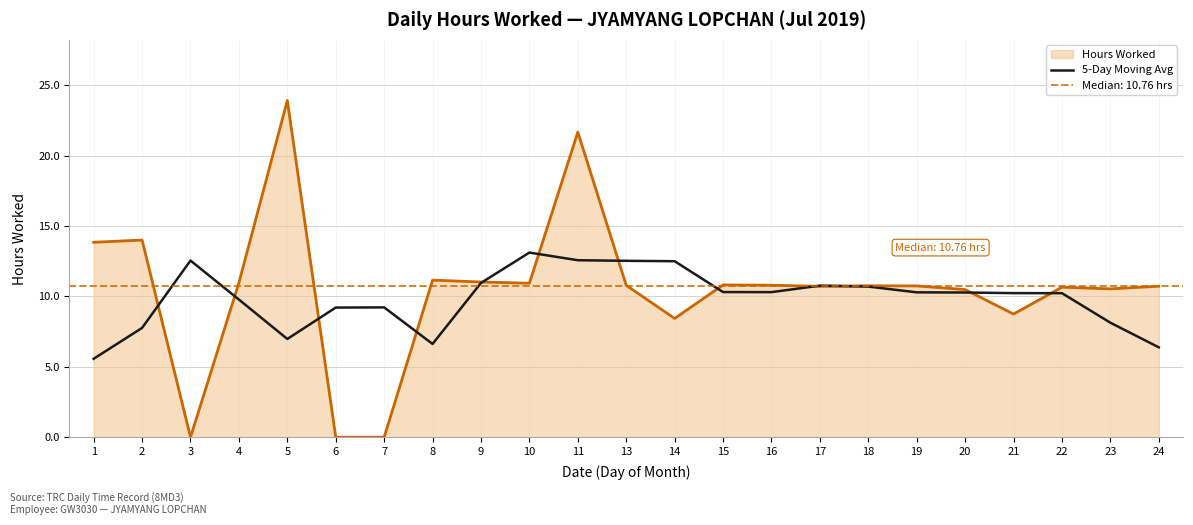

Read the 5-Day Moving Avg value at 5.

7.0